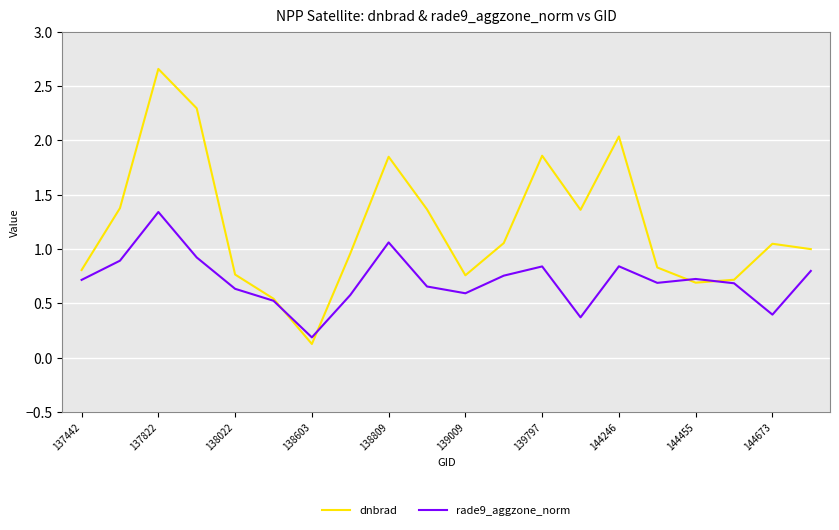

Which series has the widest spread of values?

dnbrad